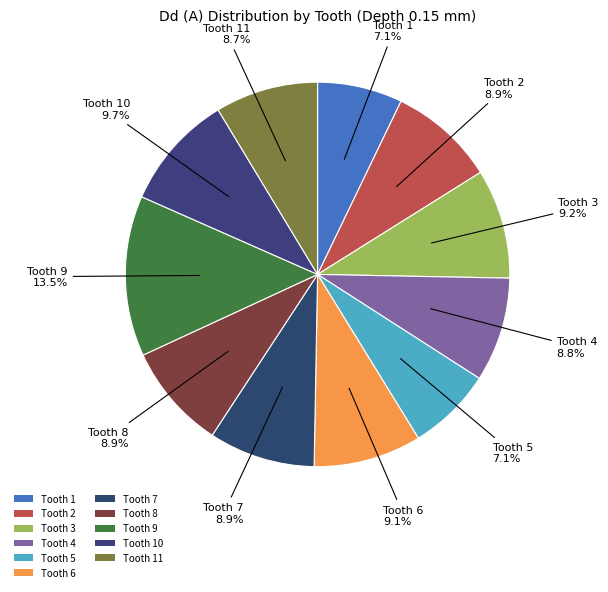

Which slice is the largest?

Tooth 9